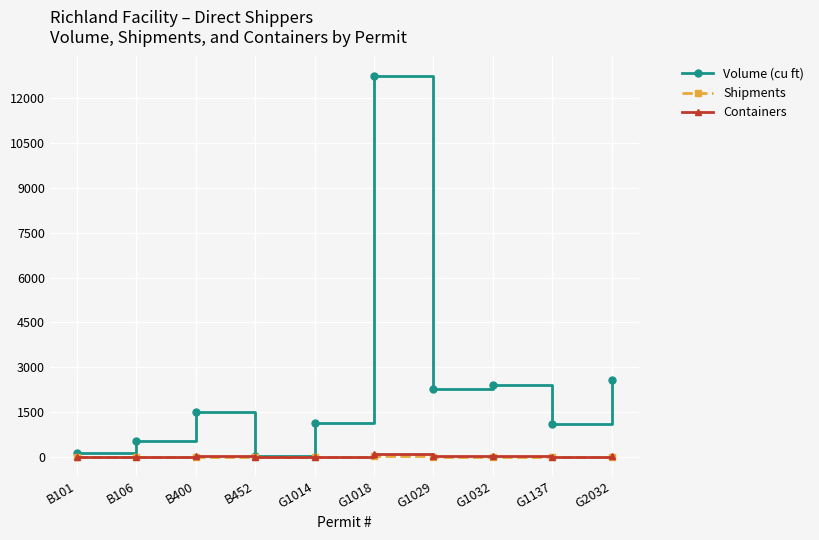

Is it true that Containers equals 26.0 at G1032?

True